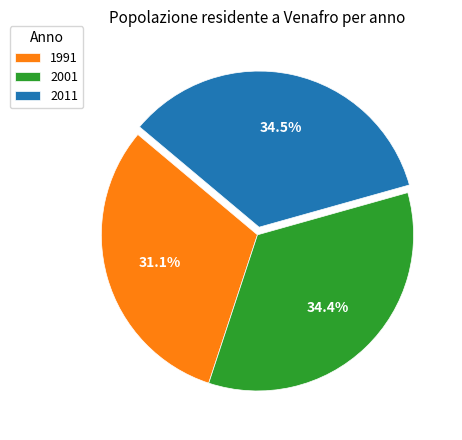

How many slices are in this pie chart?

3